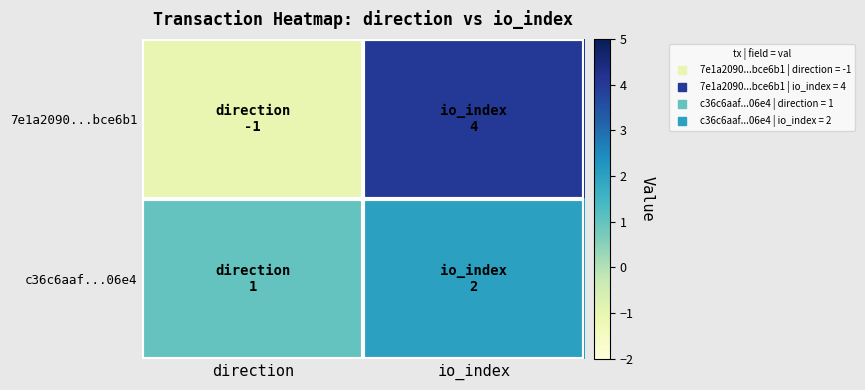

Reading left to right, list all the values displayed in this chart.

7e1a2090...bce6b1: direction=-1	io_index=4
c36c6aaf...06e4: direction=1	io_index=2